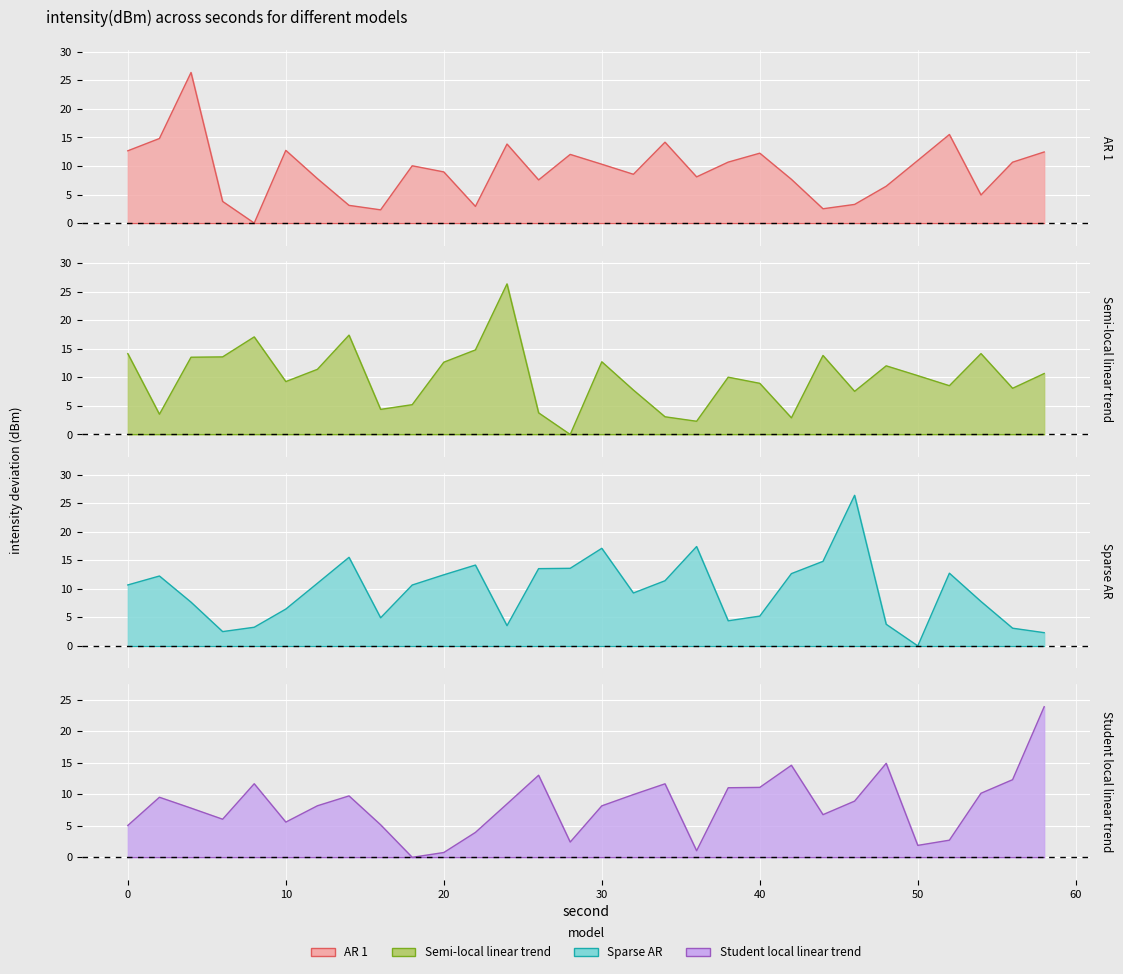

At 2, list the series in order from smallest to largest.

Semi-local linear trend, Student local linear trend, Sparse AR, AR 1